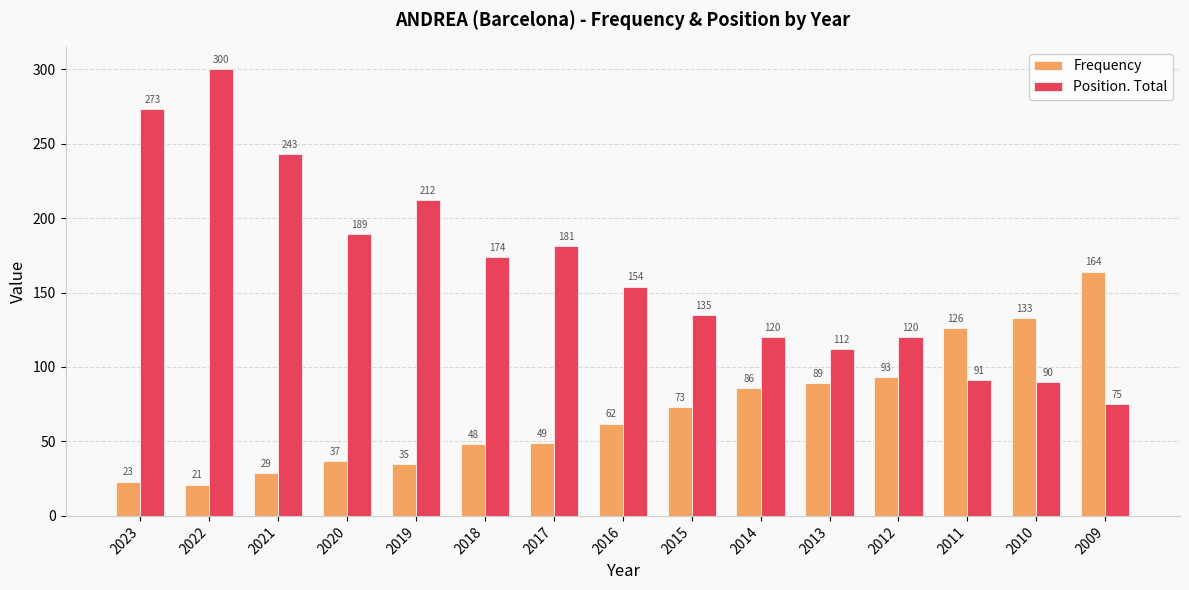

How many groups of bars are there?

15